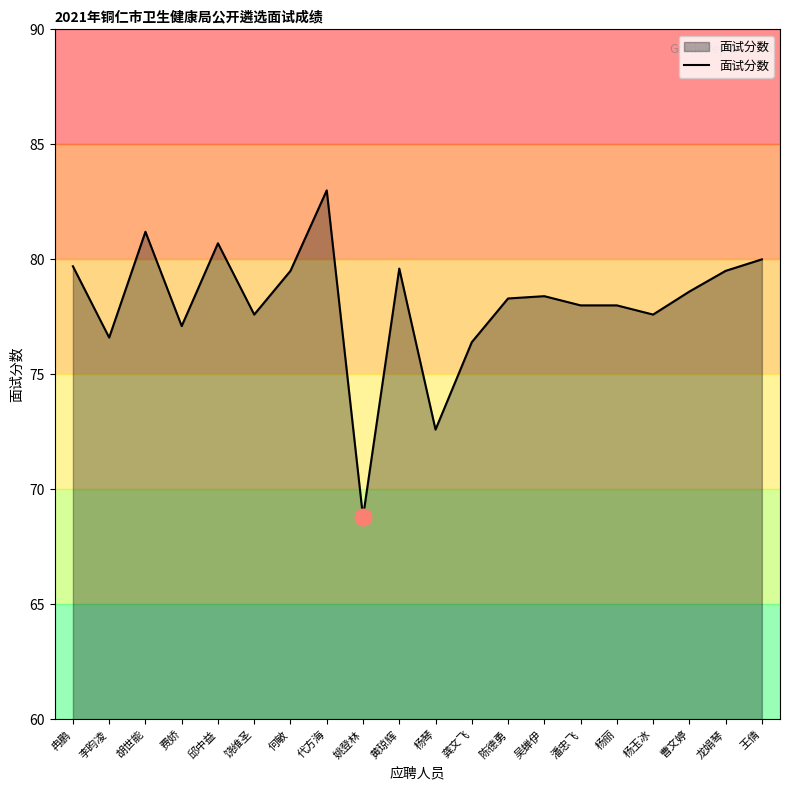

Which category has the lowest value across all series?

姚登林